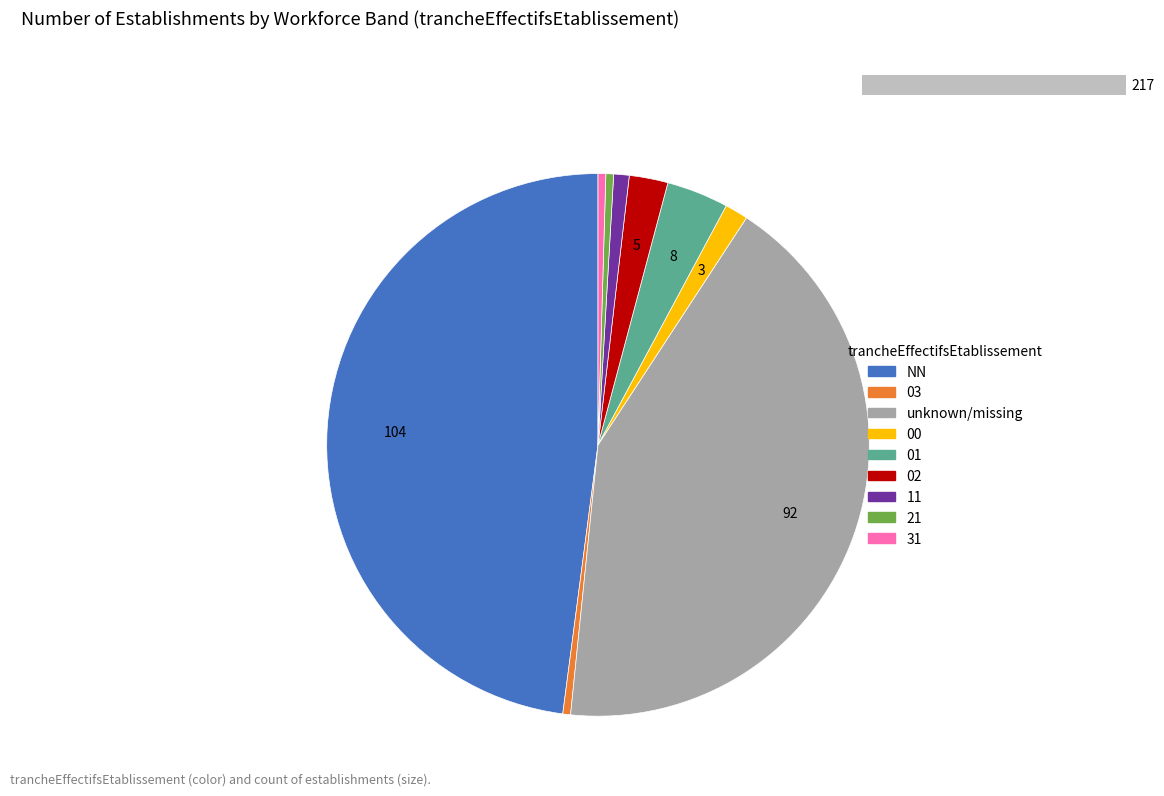

Between 00 and 03, which is larger?

00